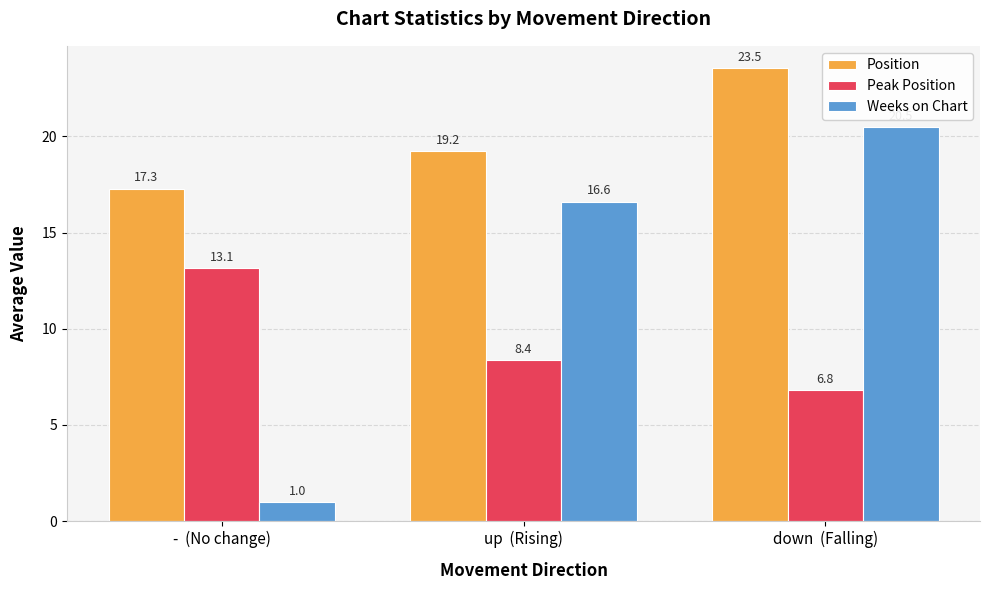

At which label does Peak Position first exceed 8?

-  (No change)